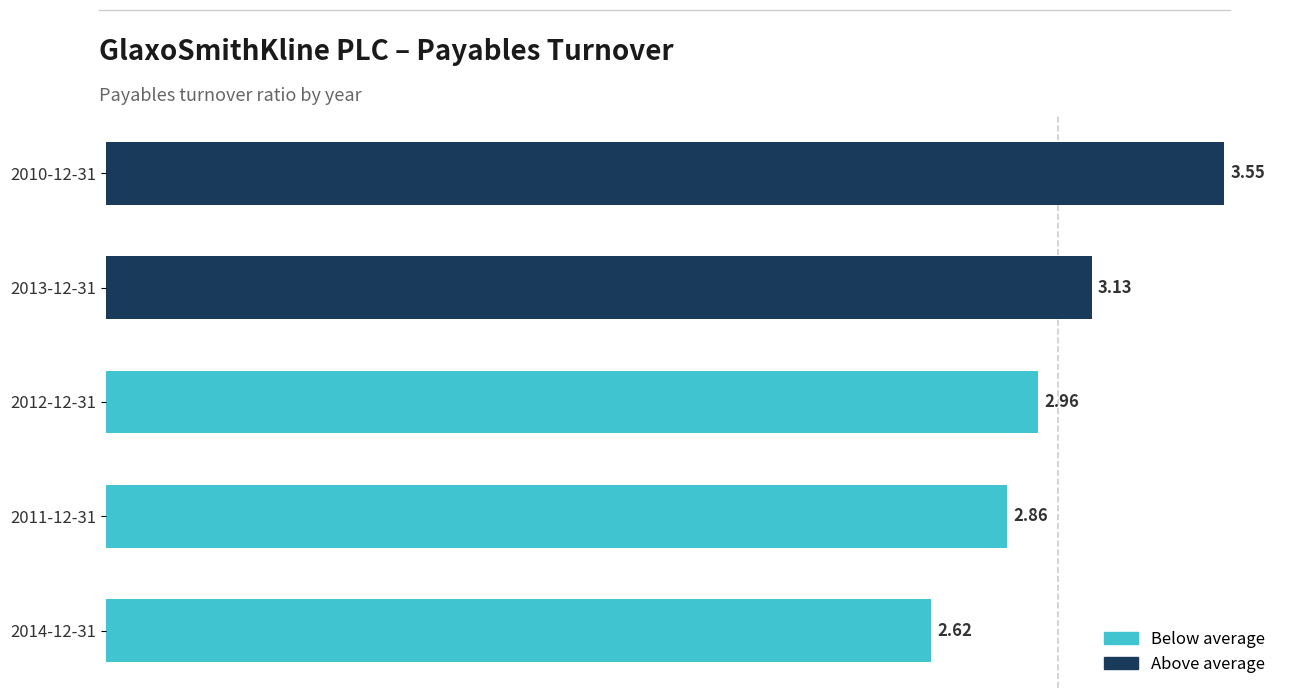

Rank the categories by value from lowest to highest.

2014-12-31, 2011-12-31, 2012-12-31, 2013-12-31, 2010-12-31